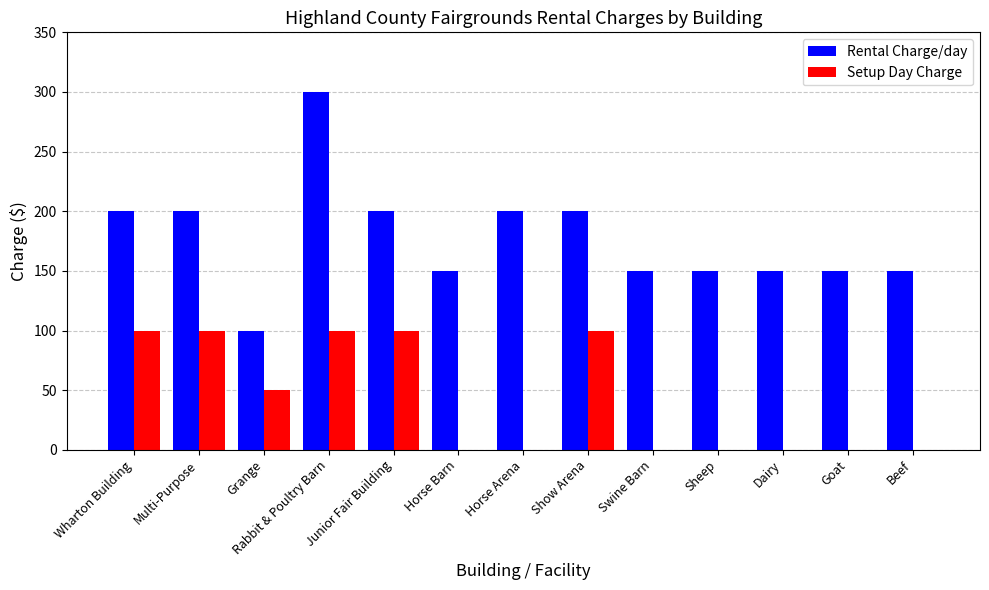

How many Rental Charge/day values are between 150 and 200?

11